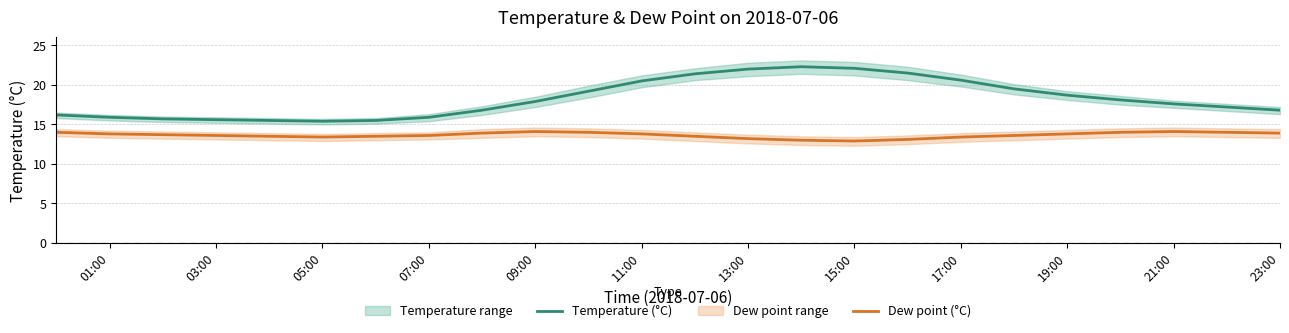

The Temperature (°C) series shows 27.8 at 11:00. True or false?

False